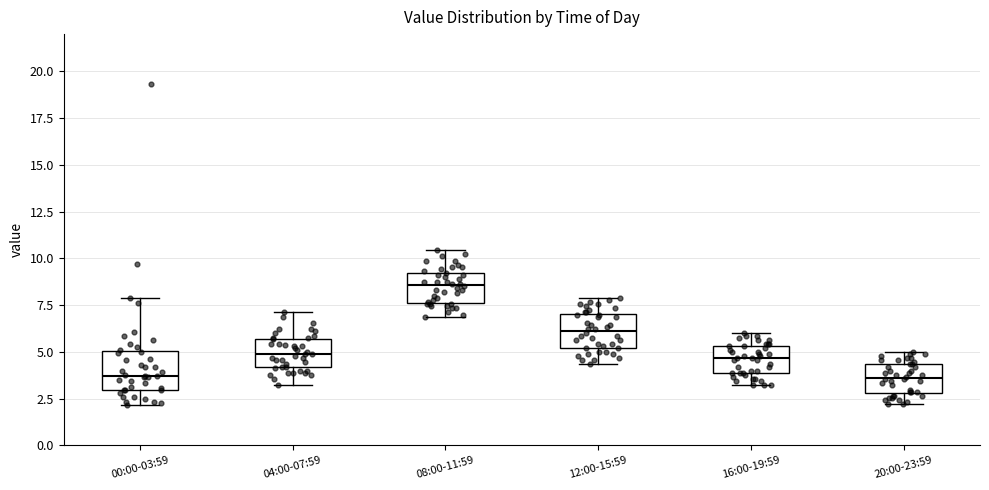

Which box has the highest median line?

08:00-11:59